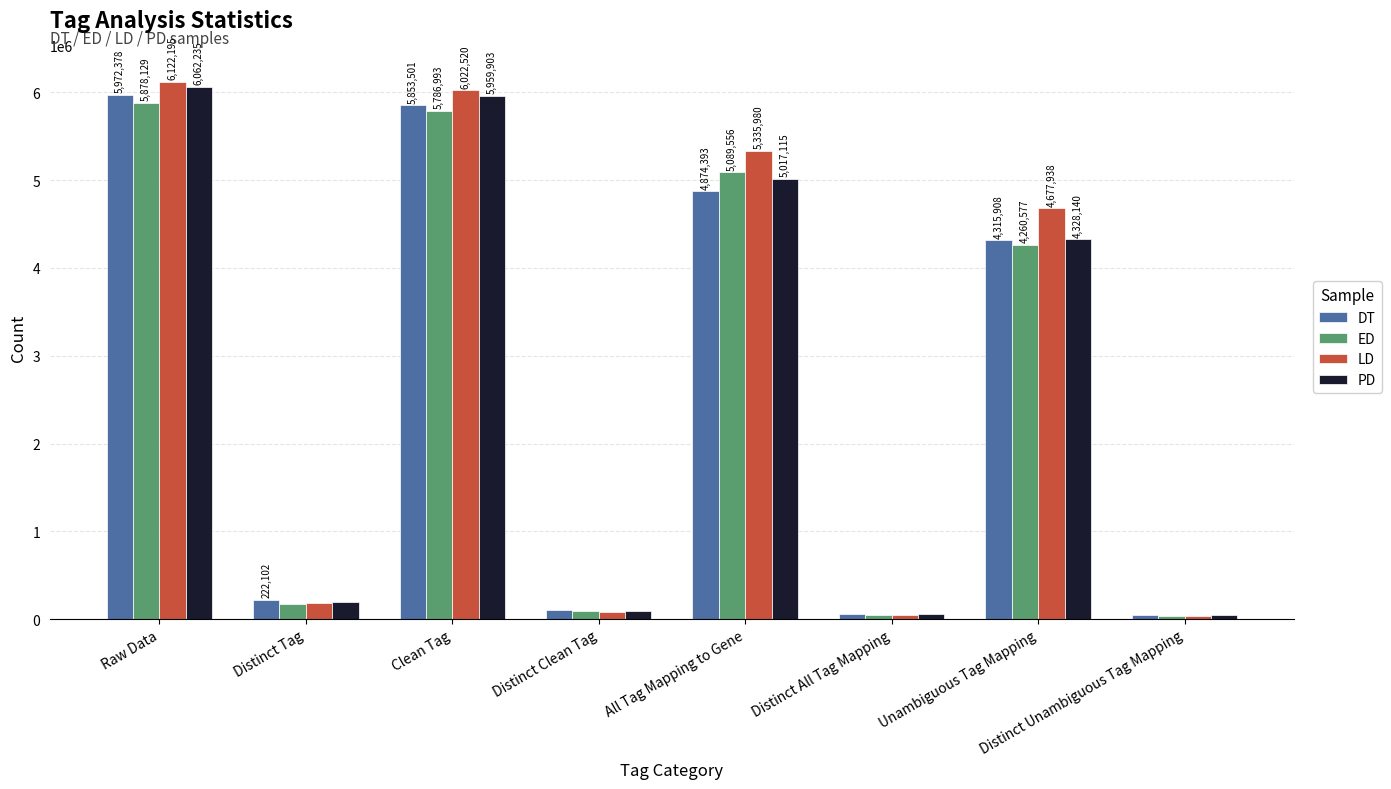

Reading left to right, extract all data points from this chart.

DT: Raw Data=5972378	Distinct Tag=222102	Clean Tag=5853501	Distinct Clean Tag=104621	All Tag Mapping to Gene=4874393	Distinct All Tag Mapping=55122	Unambiguous Tag Mapping=4315908	Distinct Unambiguous Tag Mapping=45094
ED: Raw Data=5878129	Distinct Tag=178385	Clean Tag=5786993	Distinct Clean Tag=88803	All Tag Mapping to Gene=5089556	Distinct All Tag Mapping=52309	Unambiguous Tag Mapping=4260577	Distinct Unambiguous Tag Mapping=41105
LD: Raw Data=6122195	Distinct Tag=181680	Clean Tag=6022520	Distinct Clean Tag=83990	All Tag Mapping to Gene=5335980	Distinct All Tag Mapping=48613	Unambiguous Tag Mapping=4677938	Distinct Unambiguous Tag Mapping=38358
PD: Raw Data=6062235	Distinct Tag=197206	Clean Tag=5959903	Distinct Clean Tag=96356	All Tag Mapping to Gene=5017115	Distinct All Tag Mapping=54174	Unambiguous Tag Mapping=4328140	Distinct Unambiguous Tag Mapping=42797